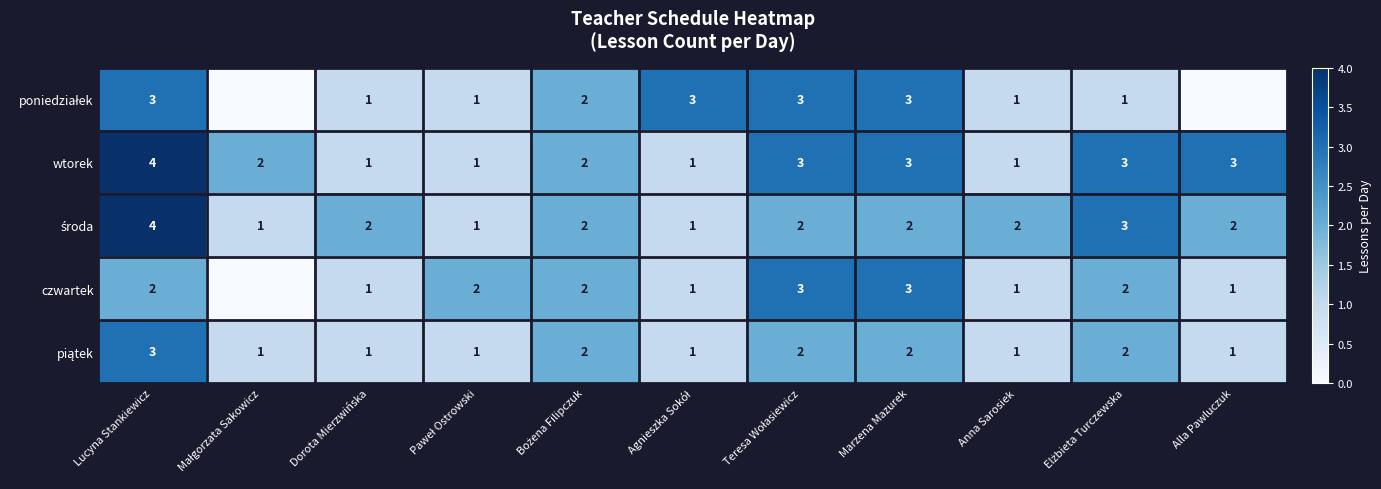

At which category is the sum across all series the highest?

Lucyna Stankiewicz